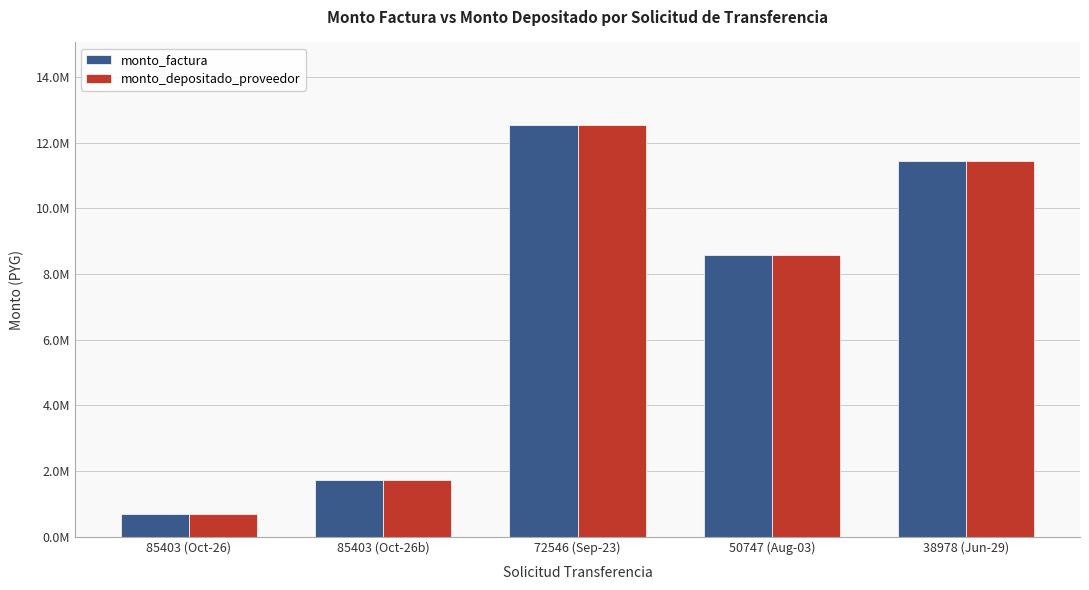

At which label does monto_depositado_proveedor first exceed 8575000?

72546 (Sep-23)